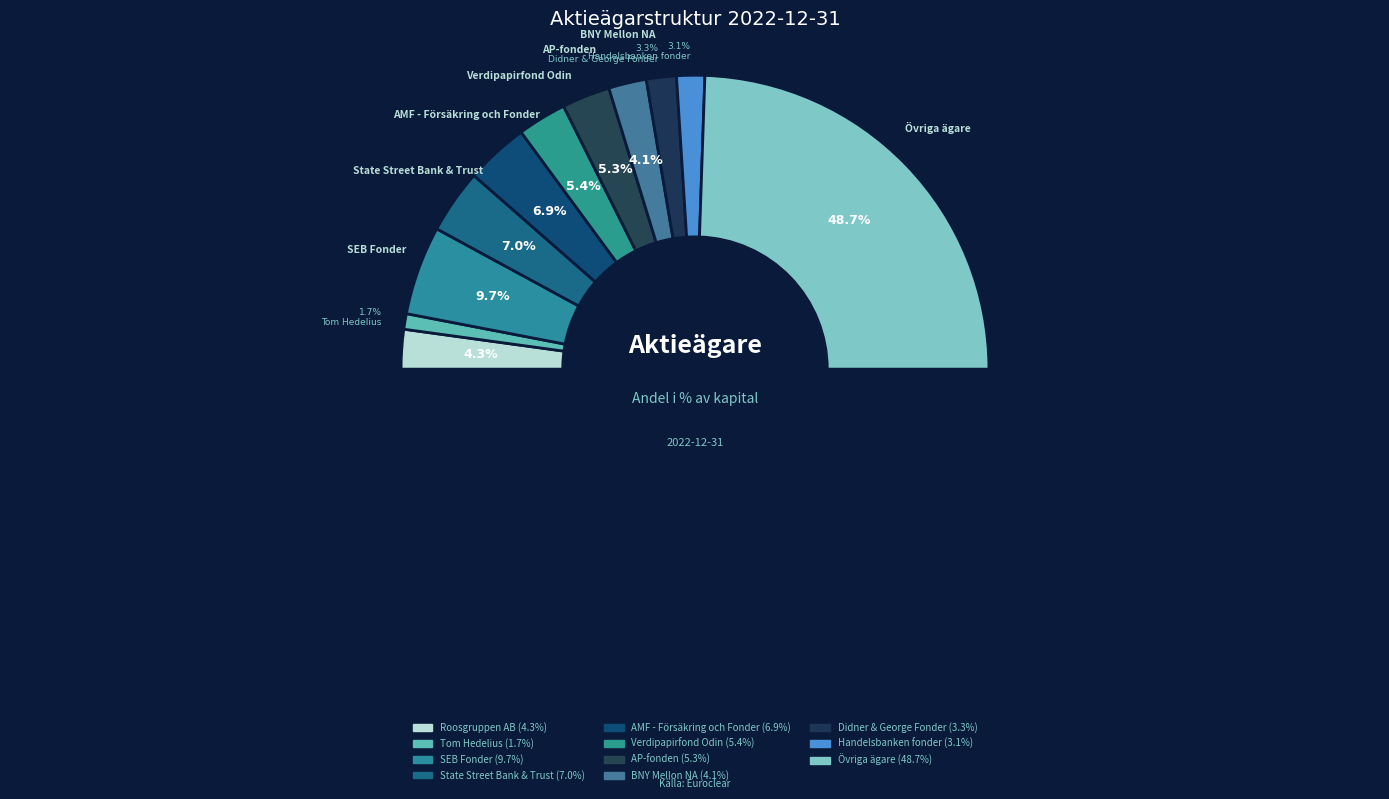

How many segments does this pie chart have?

11